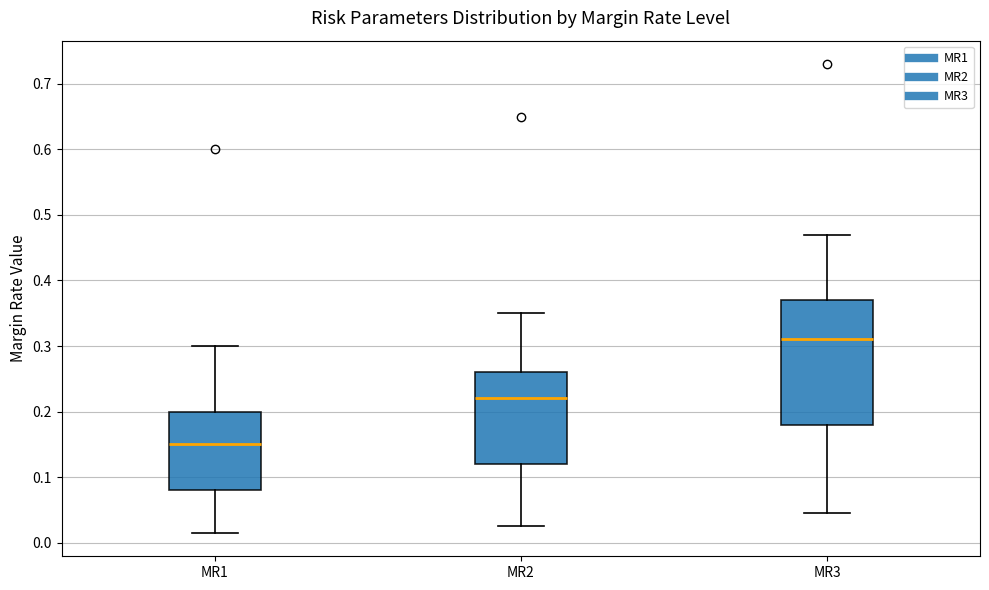

Which box has the highest median line?

MR3